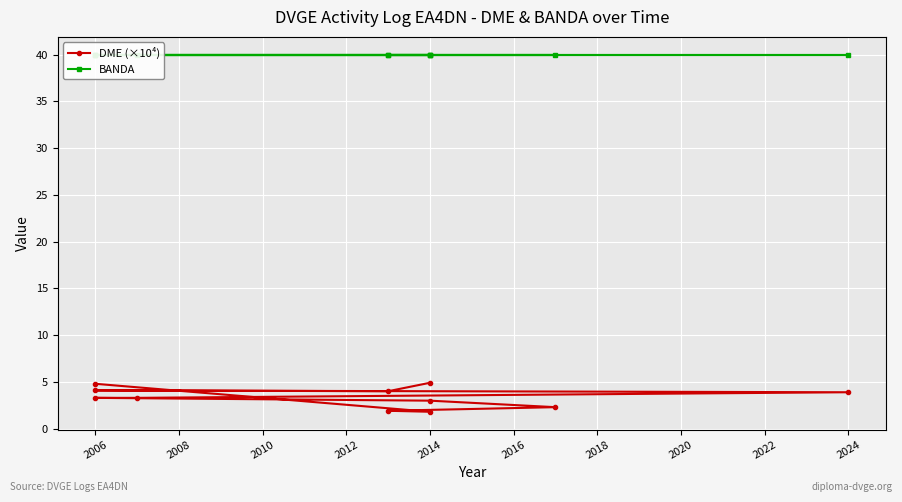

Rank the series by their maximum value, from lowest to highest.

DME (×10⁴), BANDA